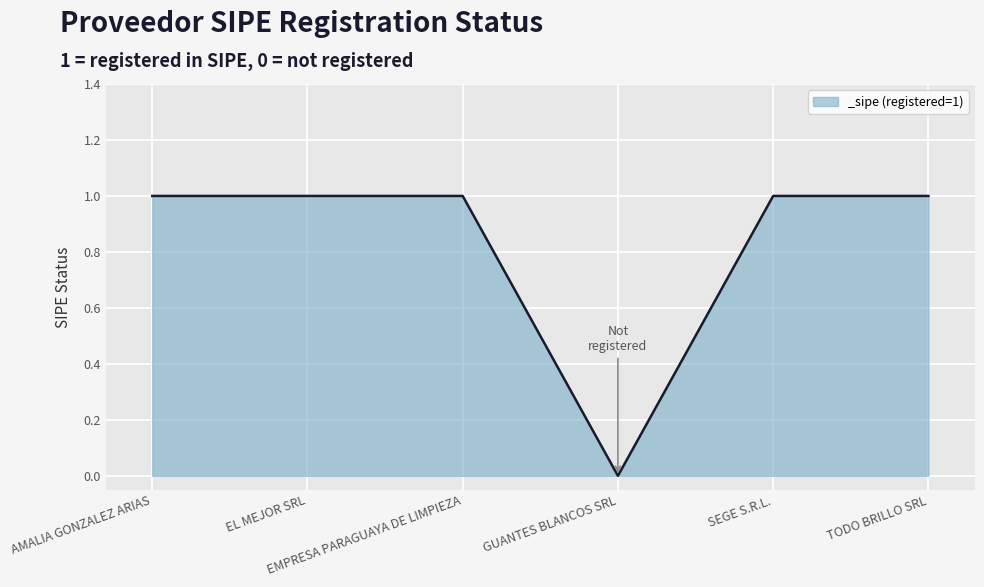

Which category has the lowest value across all series?

GUANTES BLANCOS SRL